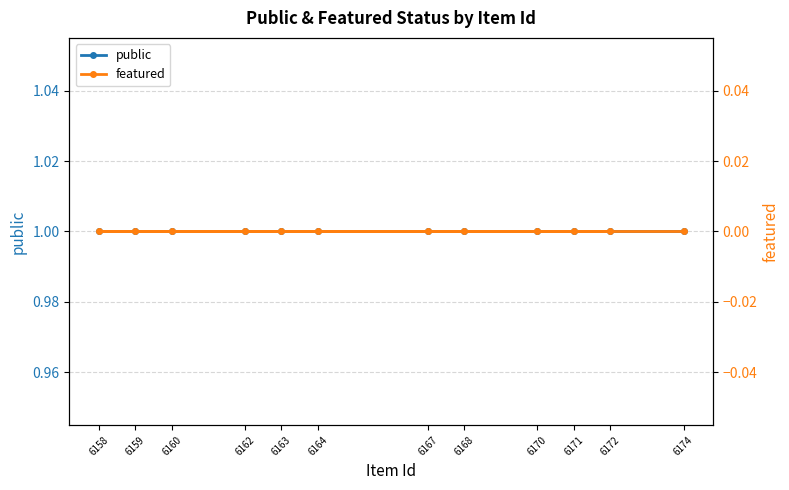

Reading left to right, transcribe all the data shown in this chart.

public: 6164=1	6170=1	6171=1	6172=1	6160=1	6168=1	6167=1	6159=1	6158=1	6163=1	6162=1	6174=1
featured: 6164=0	6170=0	6171=0	6172=0	6160=0	6168=0	6167=0	6159=0	6158=0	6163=0	6162=0	6174=0